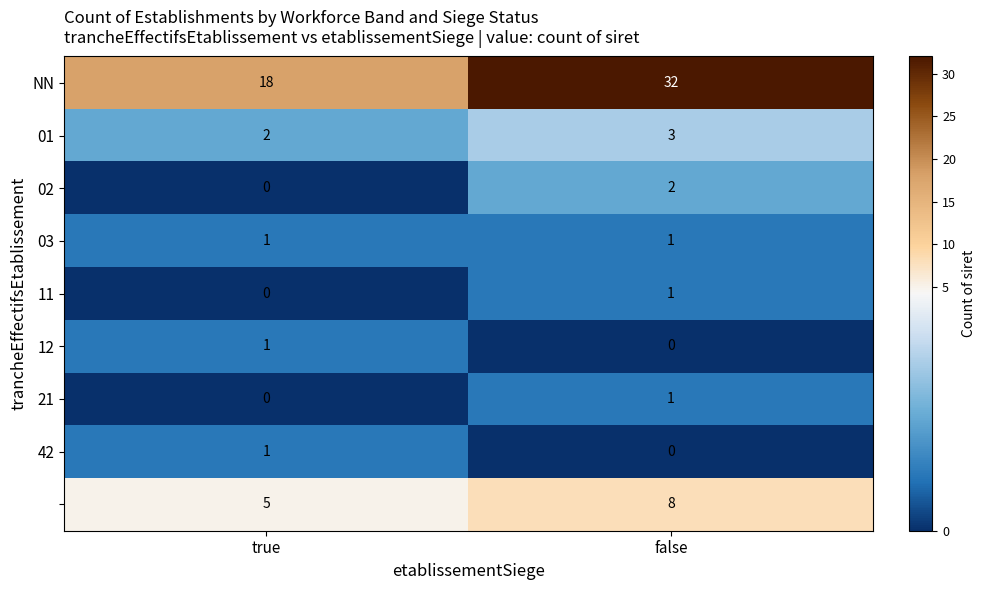

At which category is the sum across all series the highest?

false